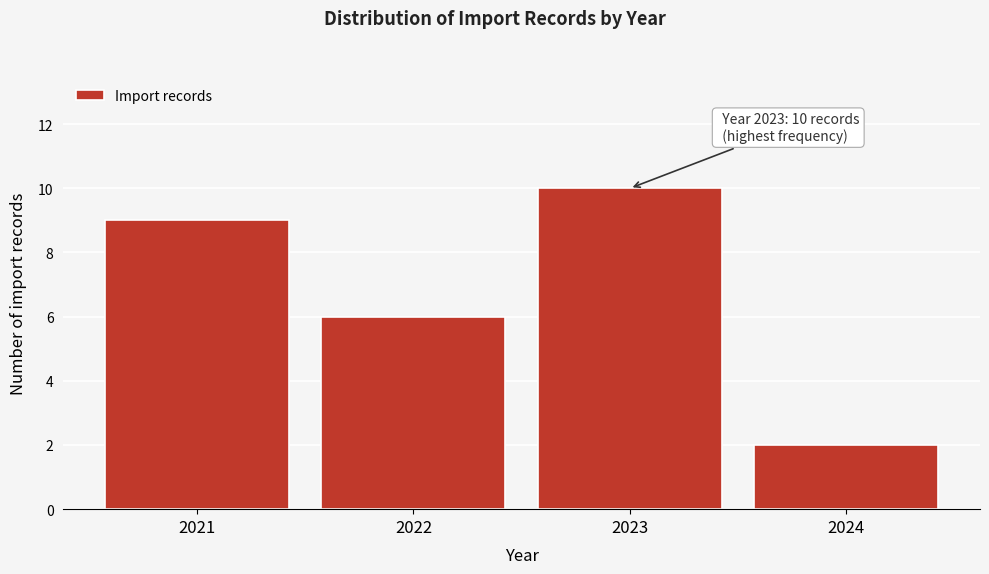

Reading left to right, extract all data points from this chart.

9	6	10	2